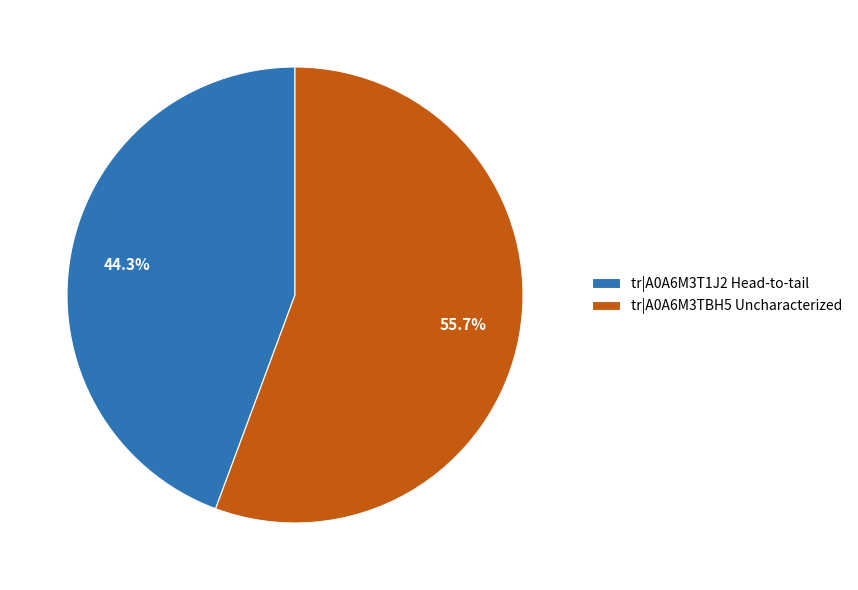

True or false: tr|A0A6M3TBH5 Uncharacterized accounts for 56% of the total.

True